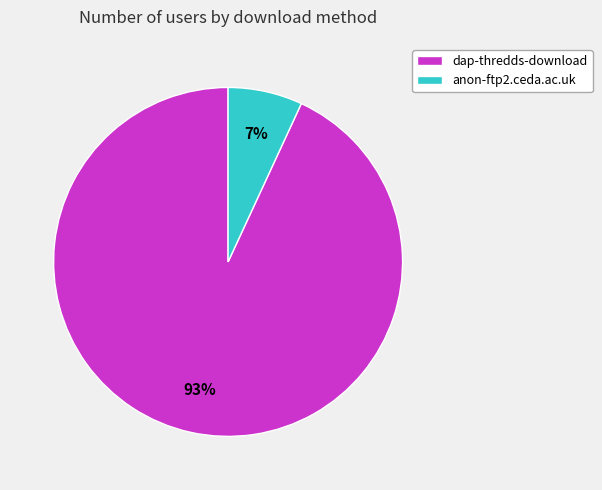

To the nearest percent, what is the difference between the anon-ftp2.ceda.ac.uk and dap-thredds-download slice percentages?

86%